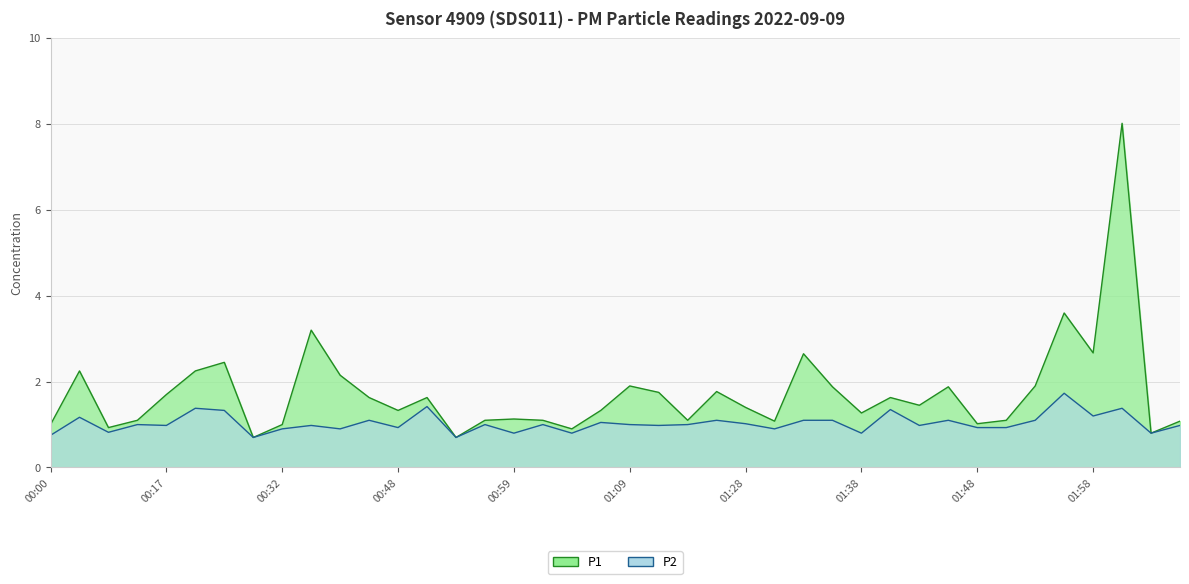

List the labels in order of P2 value, smallest first.

00:27, 00:53, 00:00, 00:59, 01:04, 01:38, 02:03, 00:05, 00:32, 00:37, 01:30, 00:48, 01:48, 01:50, 00:17, 00:35, 01:12, 01:43, 02:05, 00:08, 00:56, 01:01, 01:09, 01:14, 01:28, 01:06, 00:43, 01:19, 01:33, 01:35, 01:45, 01:52, 00:03, 01:58, 00:24, 01:40, 00:19, 02:00, 00:50, 01:55